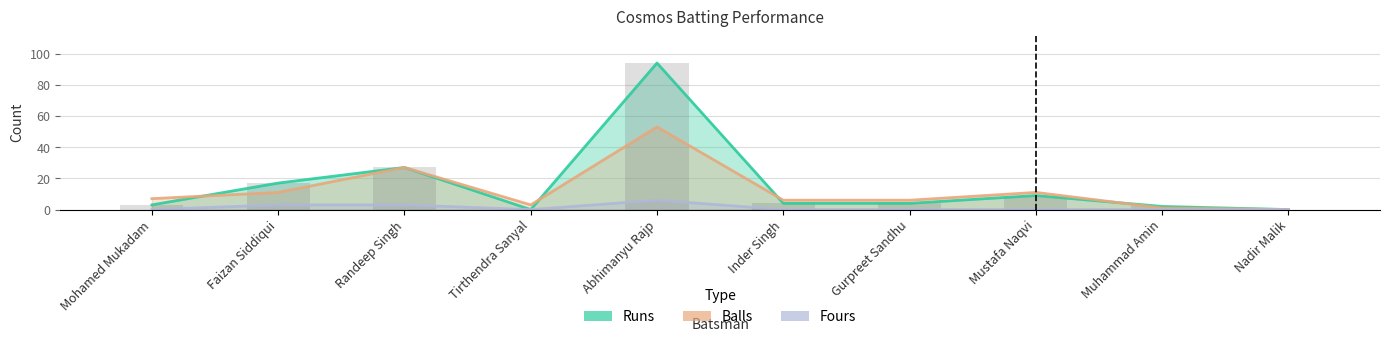

Which label corresponds to the largest value in the chart?

Abhimanyu Rajp